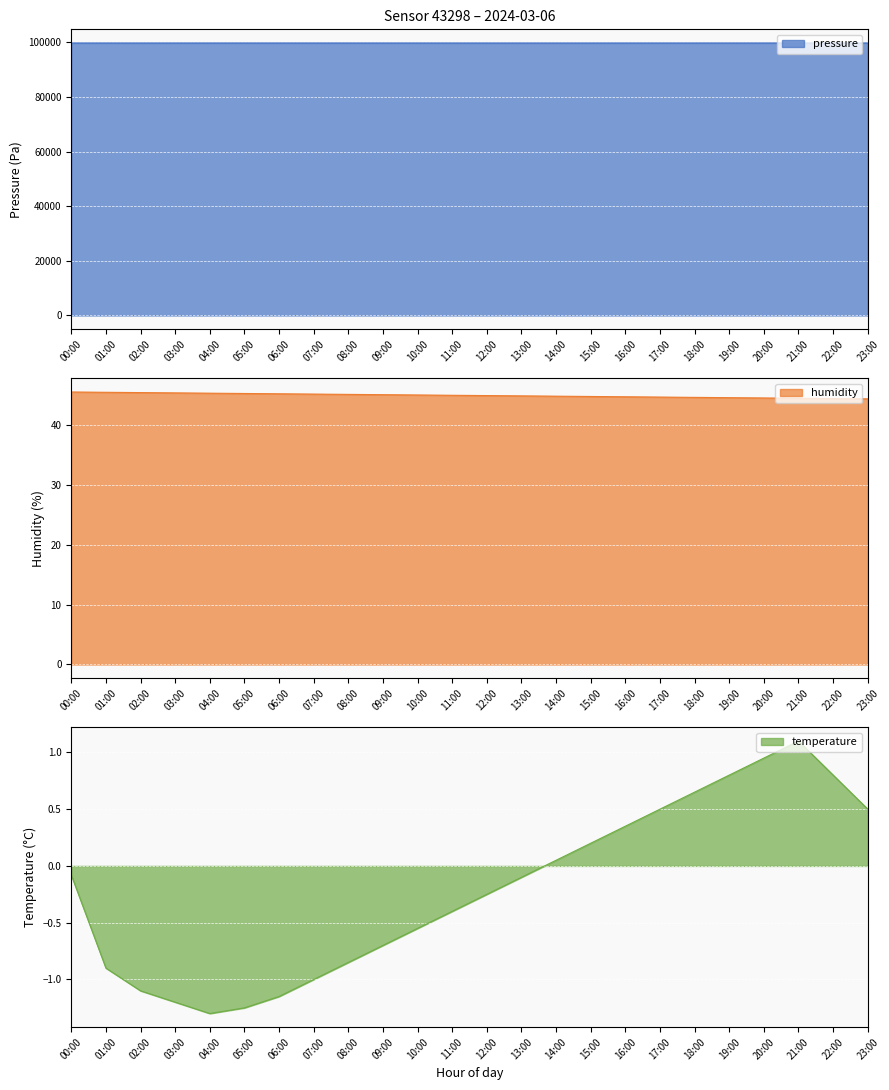

Rank the categories by humidity value from highest to lowest.

00:00, 01:00, 02:00, 03:00, 04:00, 05:00, 06:00, 07:00, 08:00, 09:00, 10:00, 11:00, 12:00, 13:00, 14:00, 15:00, 16:00, 17:00, 18:00, 19:00, 20:00, 21:00, 22:00, 23:00